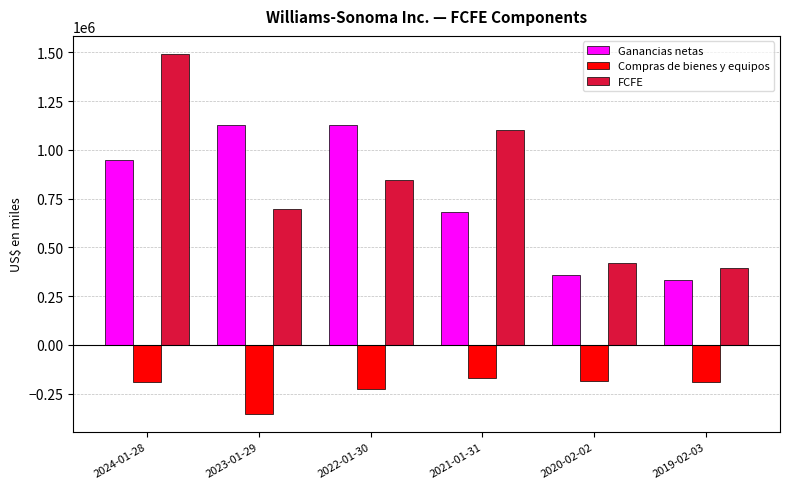

What is the sum of the Ganancias netas values at 2020-02-02 and 2019-02-03?

689746